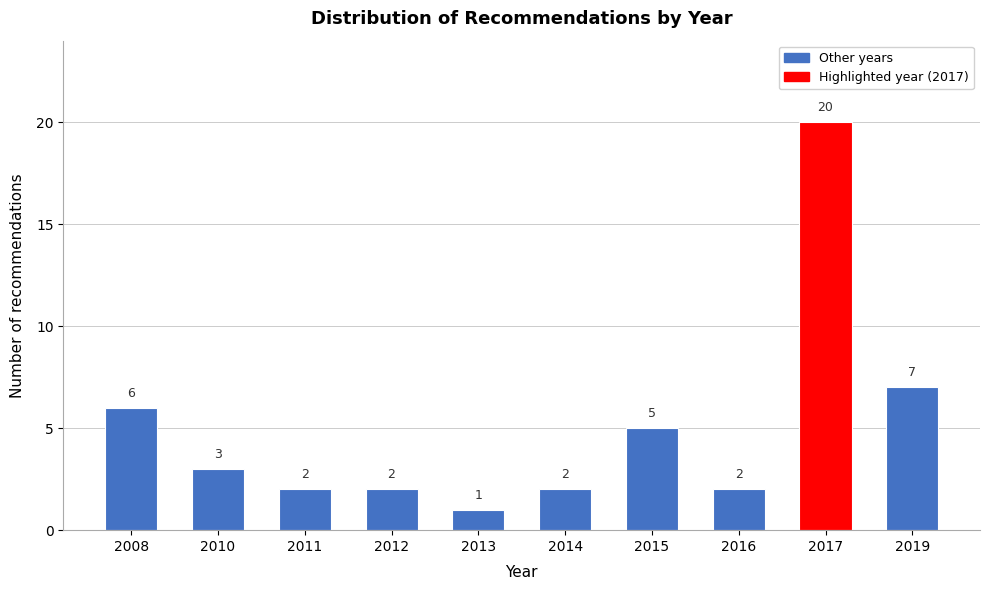

Reading right to left, list all the values displayed in this chart.

2019=7	2017=20	2016=2	2015=5	2014=2	2013=1	2012=2	2011=2	2010=3	2008=6